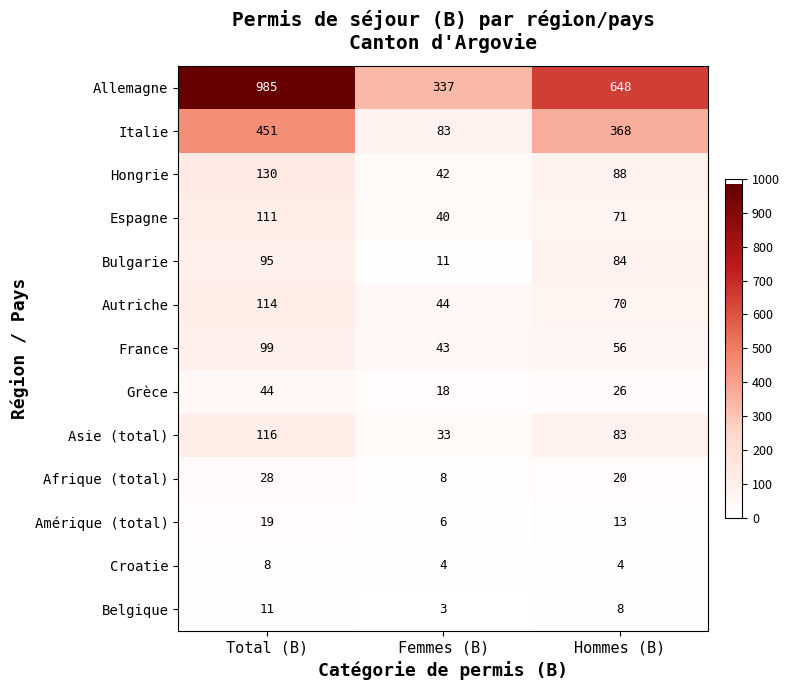

List the series in order of their peak value, lowest first.

Croatie, Belgique, Amérique (total), Afrique (total), Grèce, Bulgarie, France, Espagne, Autriche, Asie (total), Hongrie, Italie, Allemagne